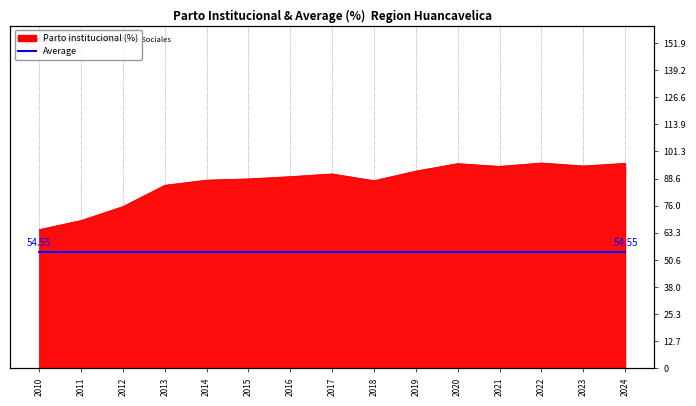

True or false: there are more than 0 points higher than both neighbors.

True